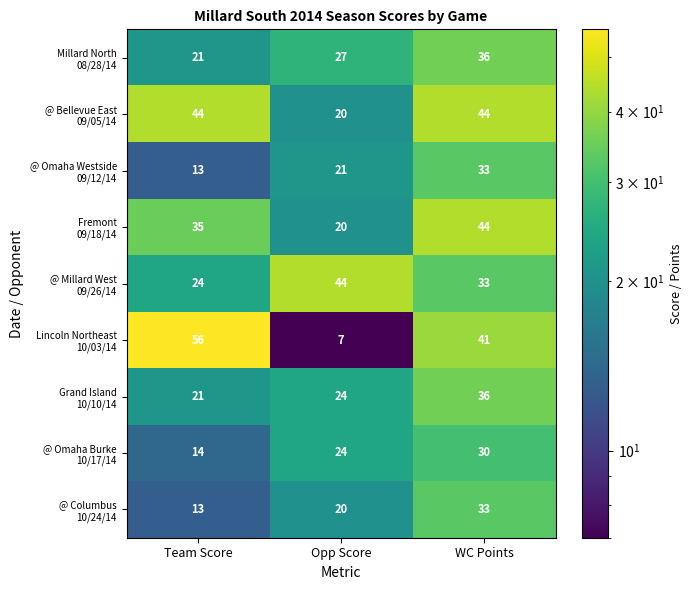

Which category has the highest value across all series?

Team Score